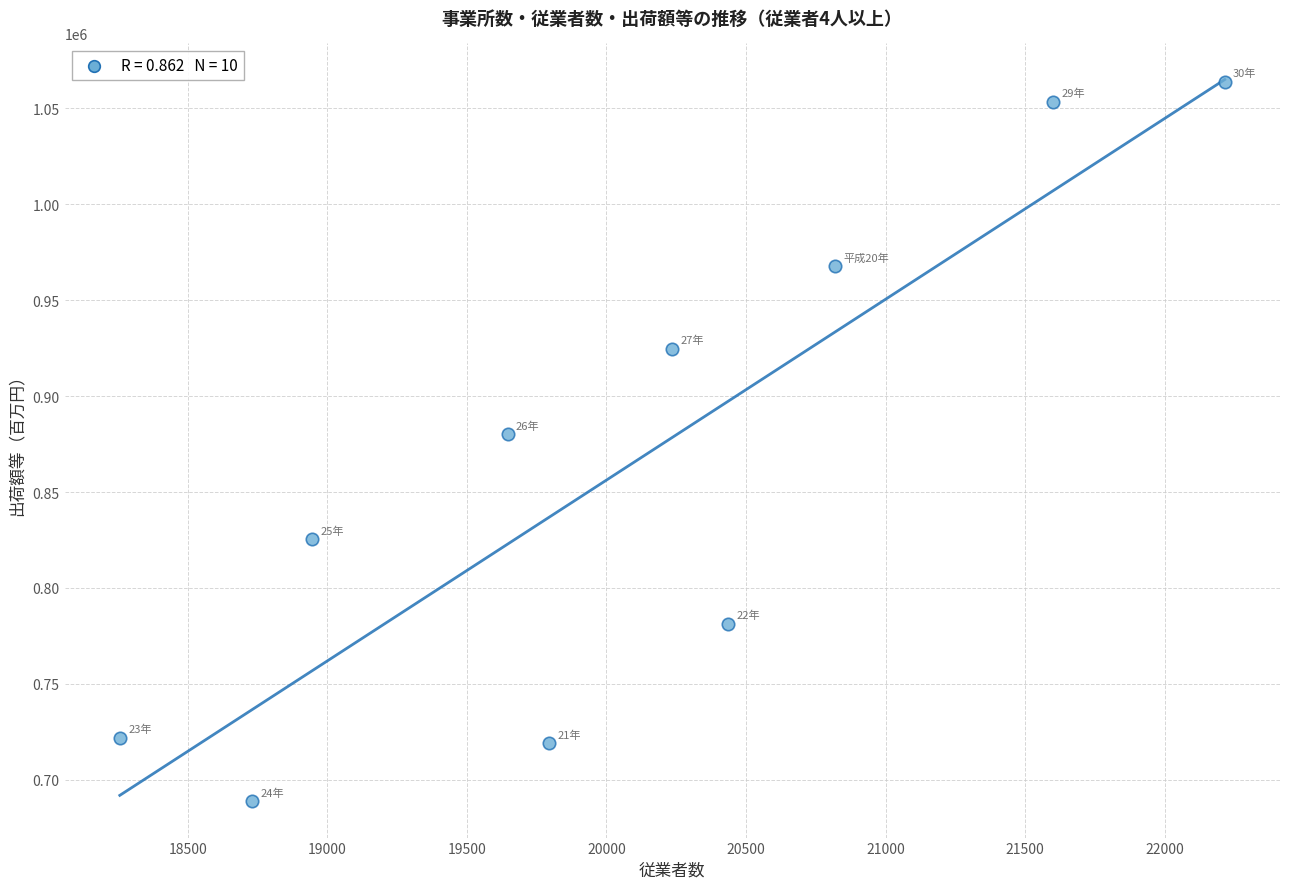

What is the range of X values (max minus min)?

3958.0